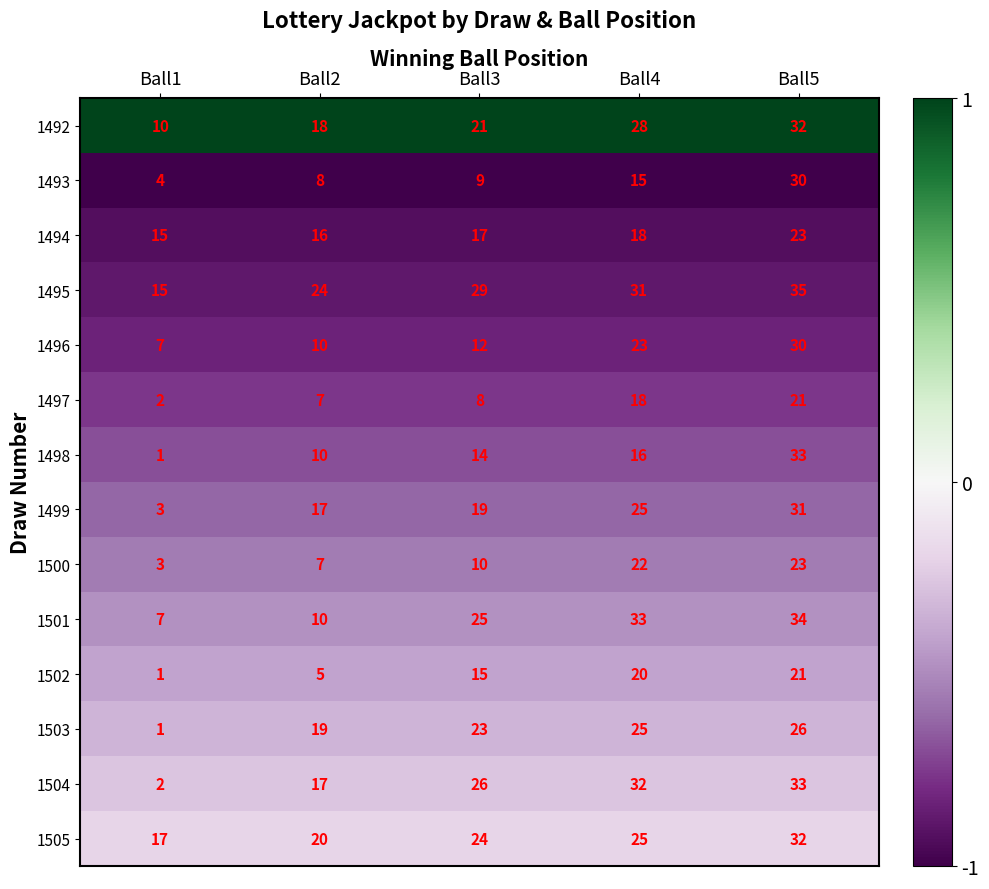

What is the difference between the 1494 values at Ball1 and Ball4?

3